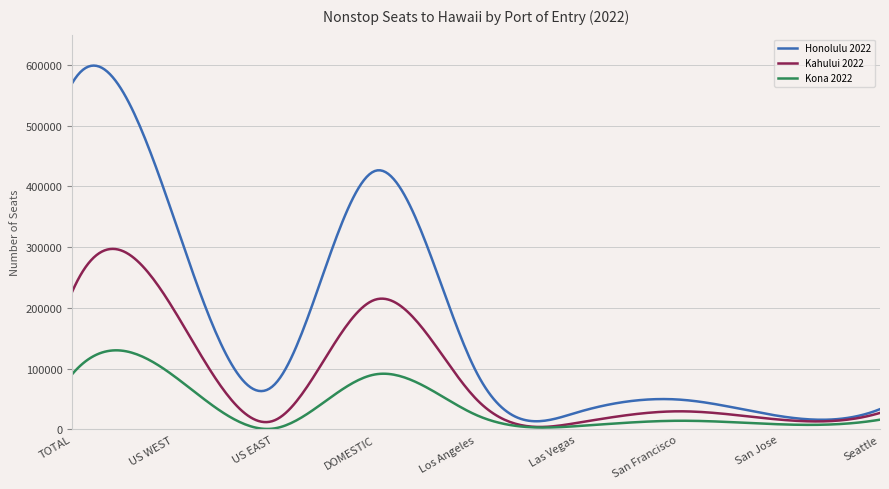

True or false: Kona 2022 has more than 0 points higher than both neighbors.

True